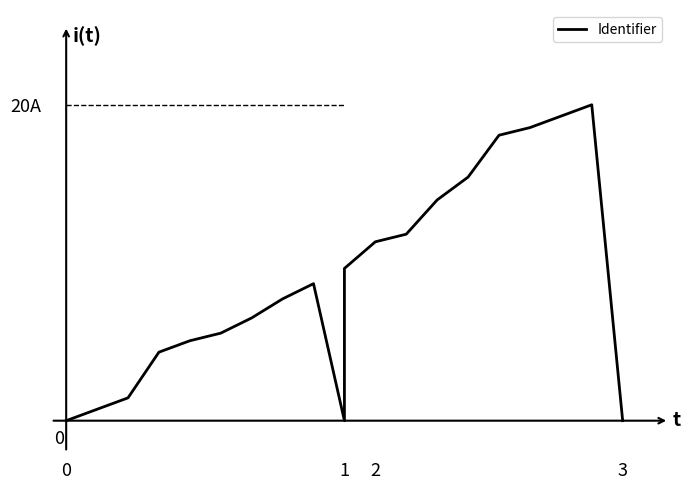

How many categories are shown in the chart?

20